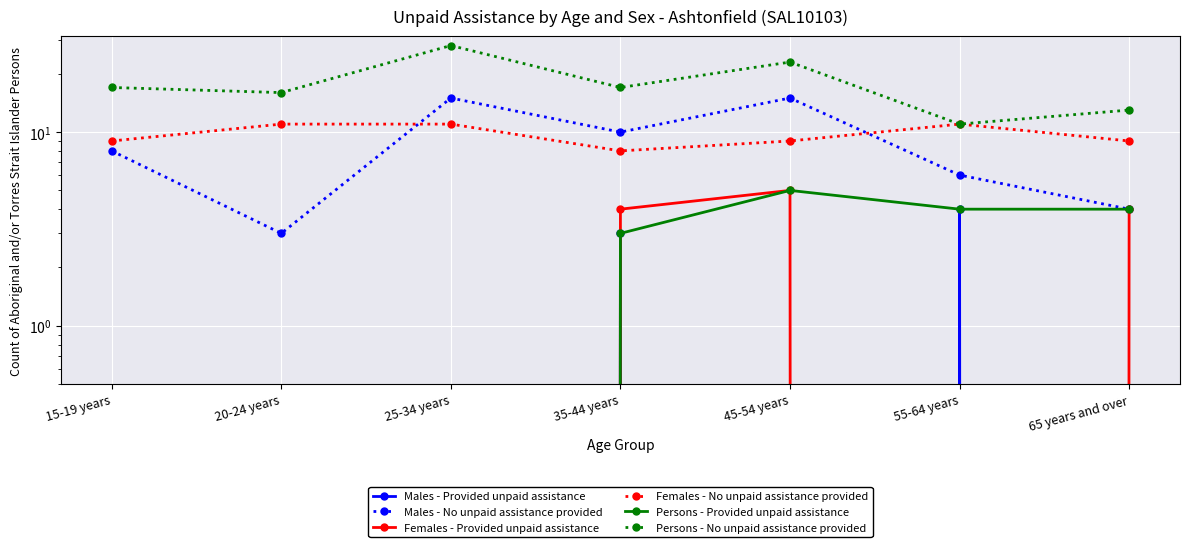

True or false: Persons - No unpaid assistance provided and Persons - Provided unpaid assistance cross at least once.

False